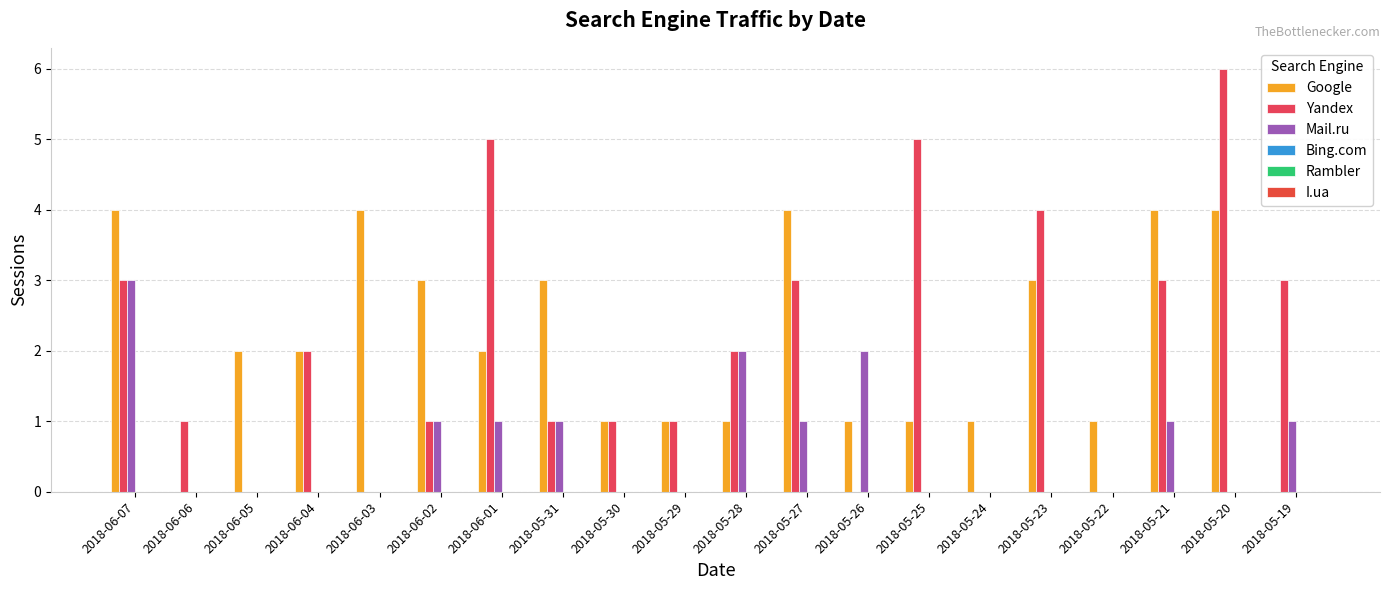

What is the total value across all series at 2018-05-23?

7